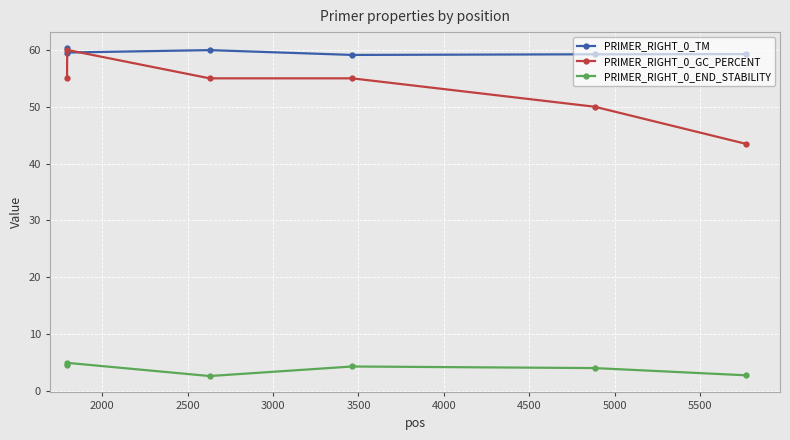

Count the number of categories in the chart.

6